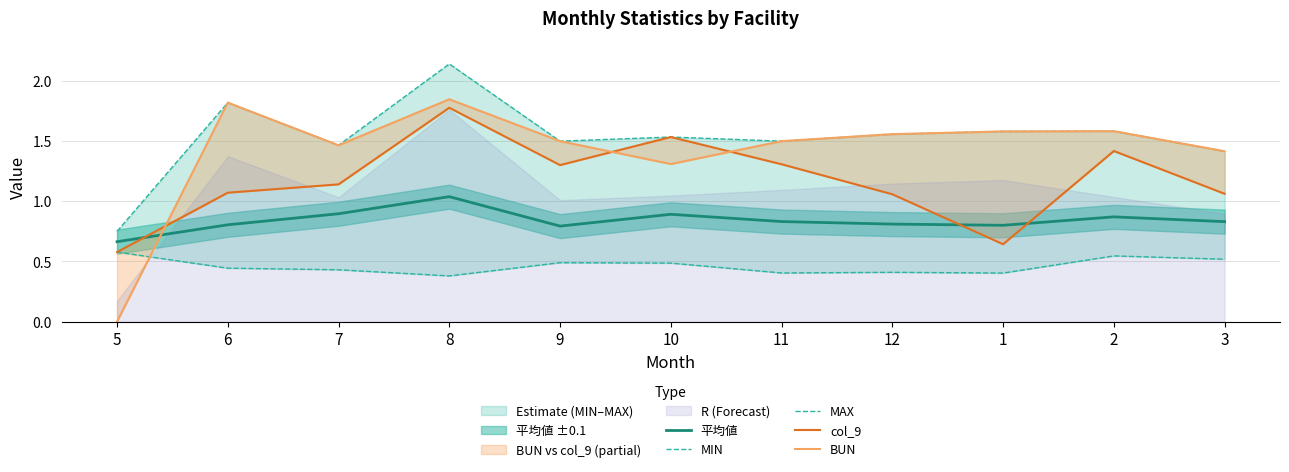

Reading left to right, transcribe all the data shown in this chart.

平均値: 0.7	0.8	0.9	1.0	0.8	0.9	0.8	0.8	0.8	0.9	0.8
MIN: 0.6	0.4	0.4	0.4	0.5	0.5	0.4	0.4	0.4	0.5	0.5
MAX: 0.8	1.8	1.5	2.1	1.5	1.5	1.5	1.6	1.6	1.6	1.4
col_9: 0.6	1.1	1.1	1.8	1.3	1.5	1.3	1.1	0.6	1.4	1.1
BUN: 0.0	1.8	1.5	1.8	1.5	1.3	1.5	1.6	1.6	1.6	1.4